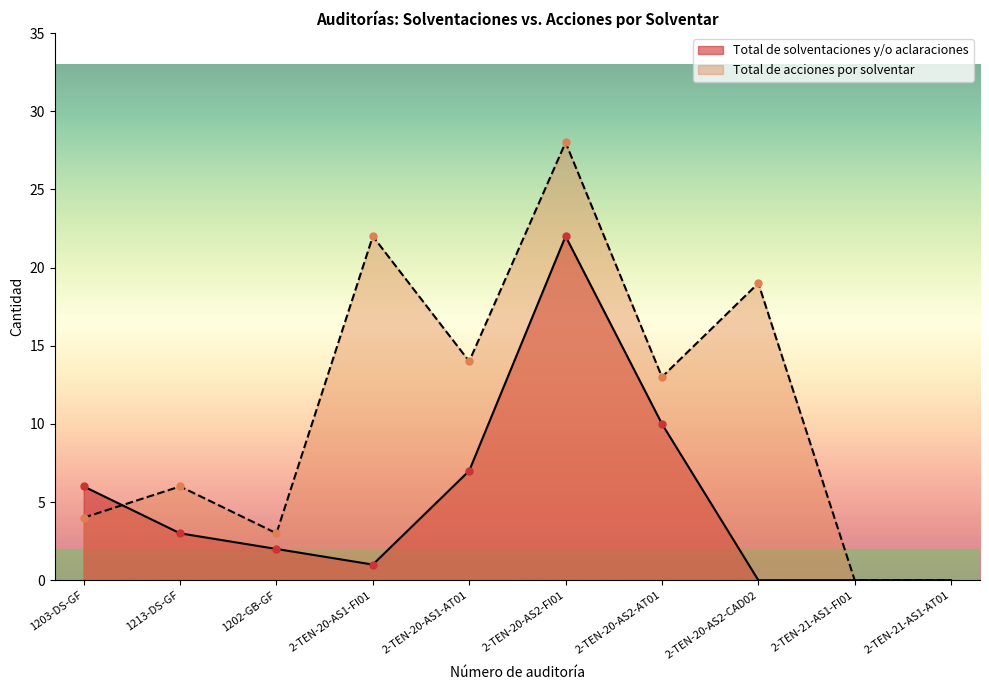

Reading left to right, transcribe all the data shown in this chart.

6	3	2	1	7	22	10	0	0	0